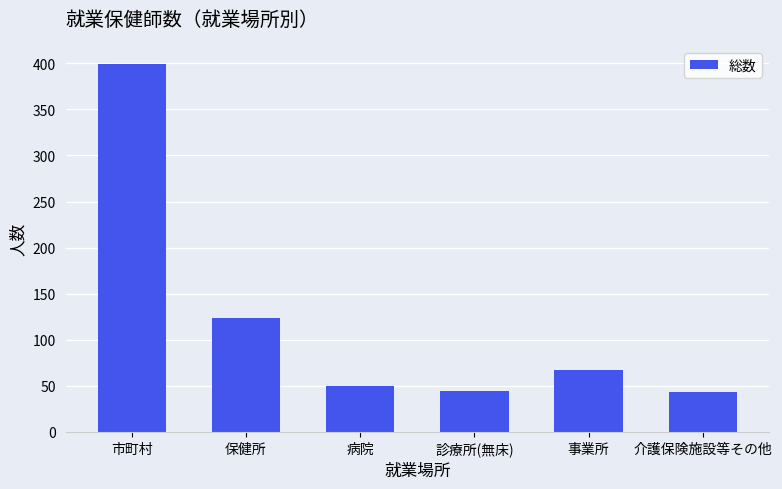

Between 市町村 and 事業所, which is larger?

市町村